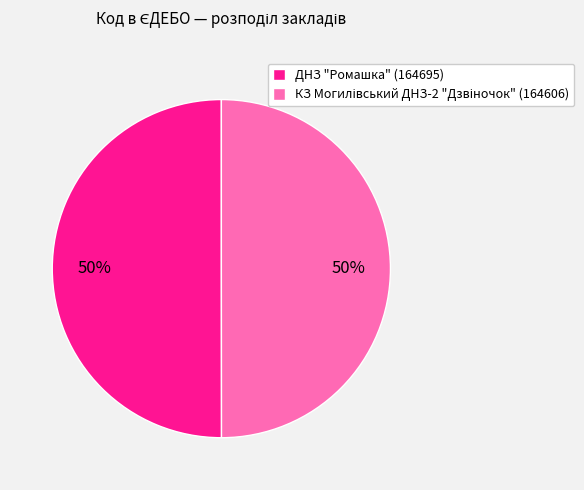

True or false: ДНЗ "Ромашка" (164695) accounts for 50% of the total.

True